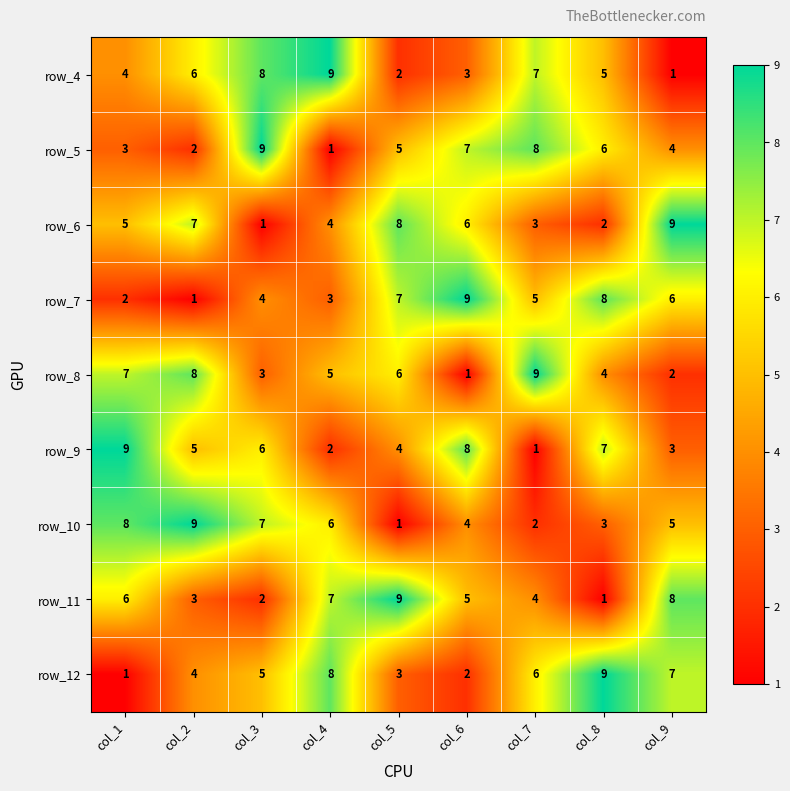

At col_9, list the series in order from smallest to largest.

row_4, row_8, row_9, row_5, row_10, row_7, row_12, row_11, row_6